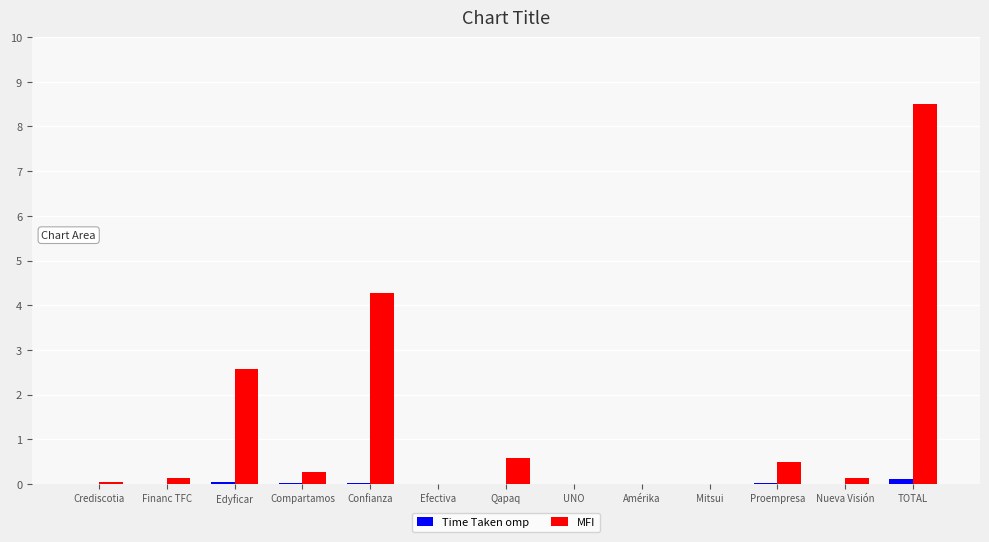

At which category is the sum across all series the highest?

TOTAL